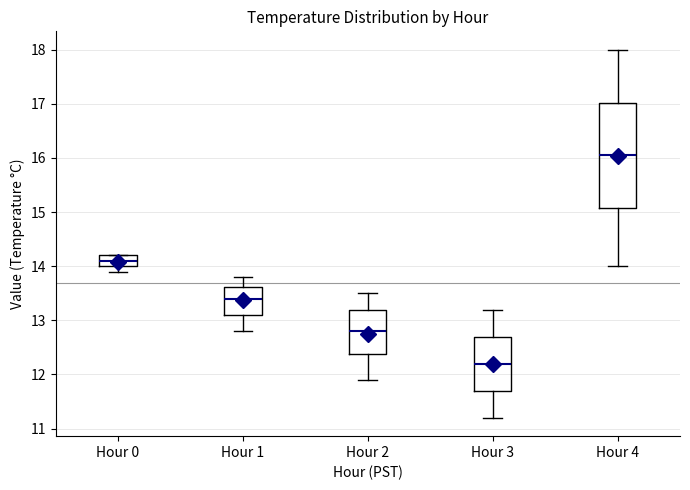

Which box has the lowest median line?

Hour 3